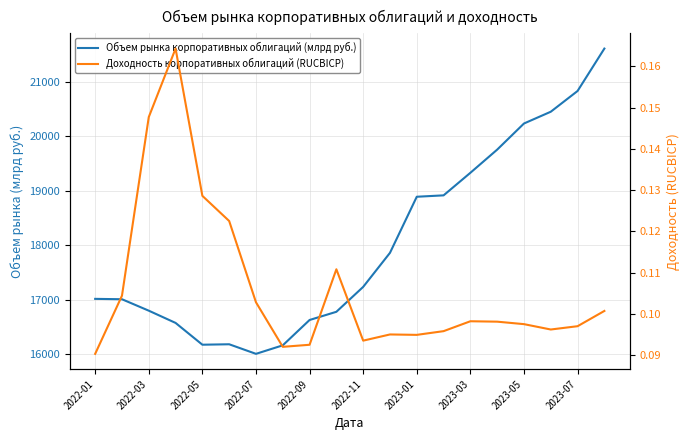

Rank the series at 2023-01 from highest to lowest value.

Объем рынка корпоративных облигаций (млрд руб.), Доходность корпоративных облигаций (RUCBICP)